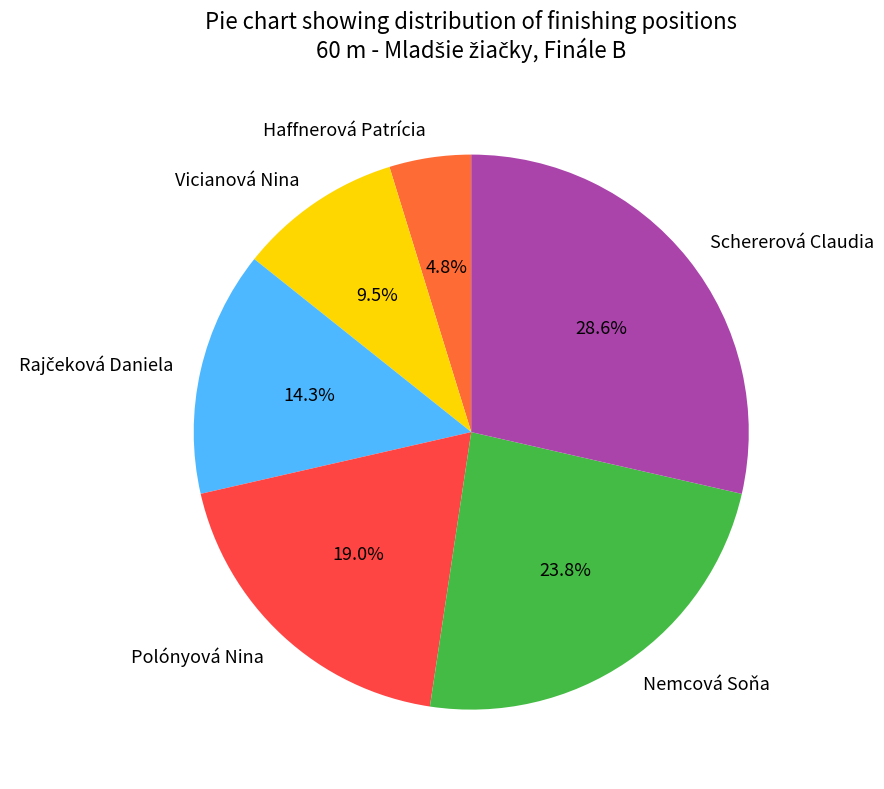

Is it true that Polónyová Nina is 19% of the pie?

True